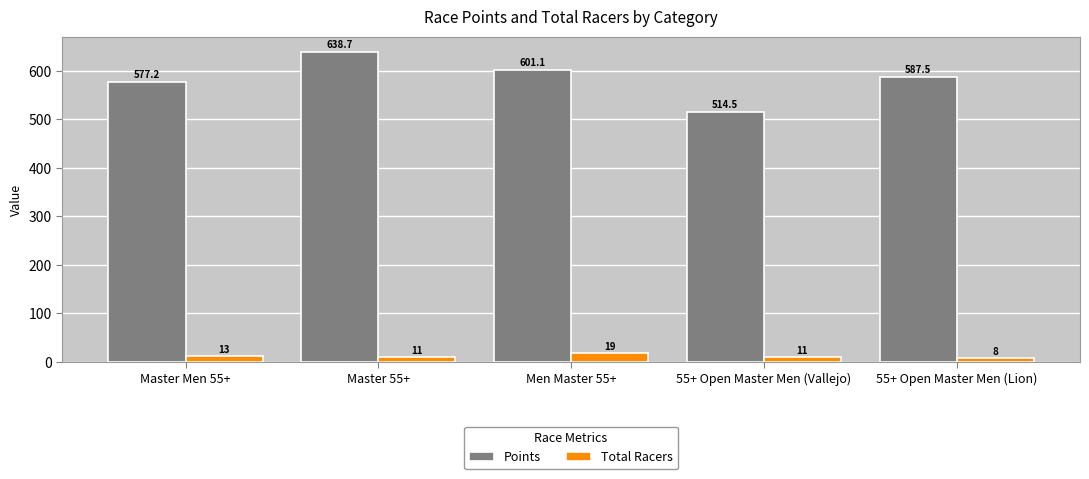

What is the minimum value shown in the chart?

8.0